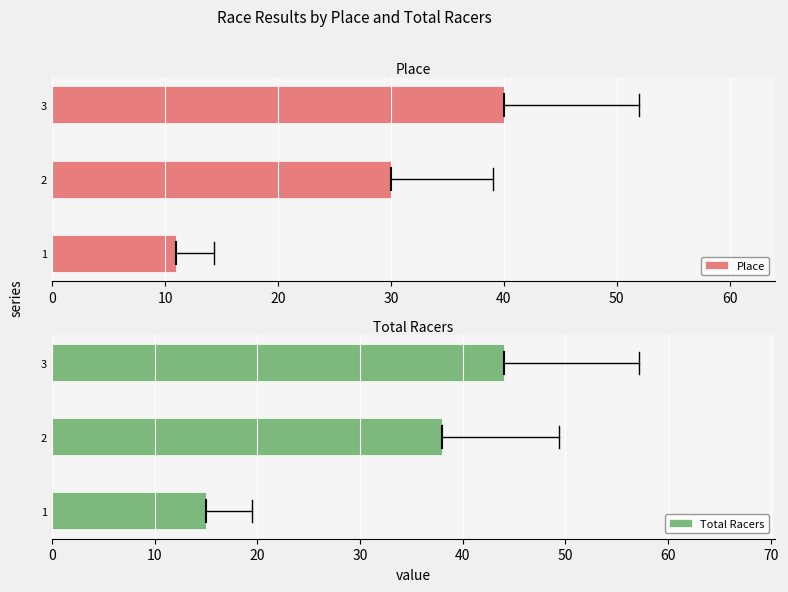

What is the value of the Total Racers bar at the 3rd from the left?

44